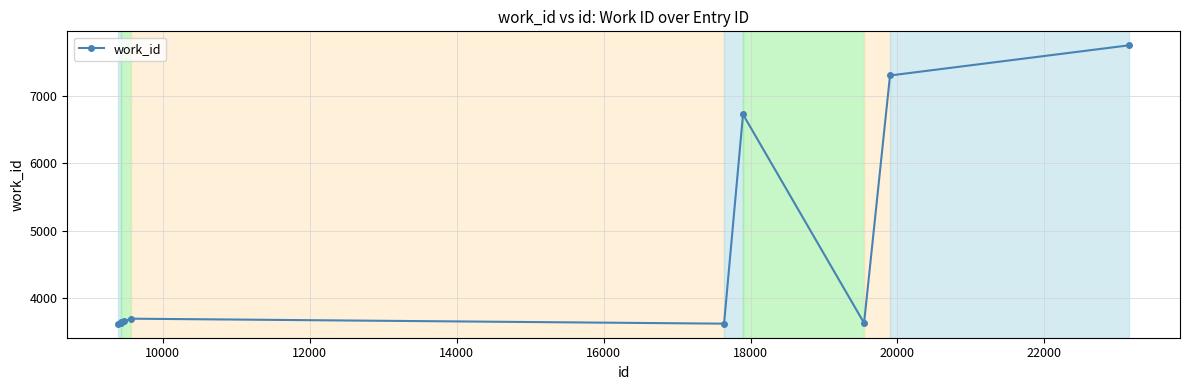

What is the smallest value displayed?

3615